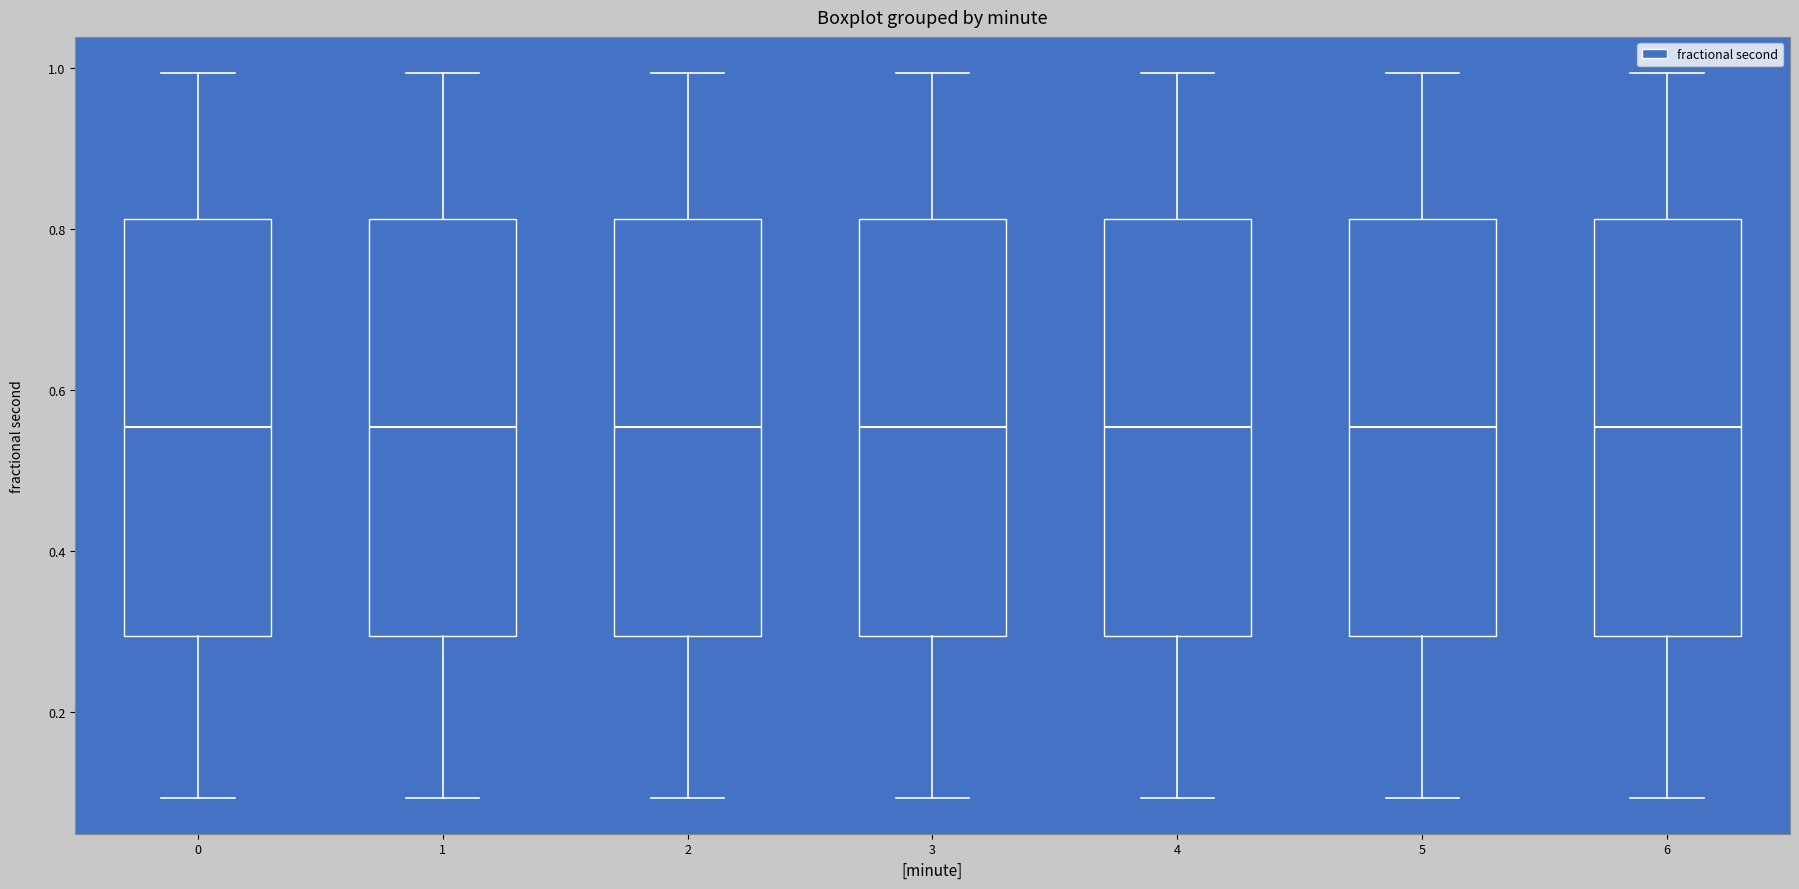

Reading left to right, read every box against the y-axis: the position of its median line, the range the box covers, and the ends of its whiskers. The values are not printed on the chart, so give them approximately, as read against the axis.

0: median 0.56, box 0.30 to 0.82, whiskers 0.10 to 1.00
1: median 0.56, box 0.30 to 0.82, whiskers 0.10 to 1.00
2: median 0.56, box 0.30 to 0.82, whiskers 0.10 to 1.00
3: median 0.56, box 0.30 to 0.82, whiskers 0.10 to 1.00
4: median 0.56, box 0.30 to 0.82, whiskers 0.10 to 1.00
5: median 0.56, box 0.30 to 0.82, whiskers 0.10 to 1.00
6: median 0.56, box 0.30 to 0.82, whiskers 0.10 to 1.00